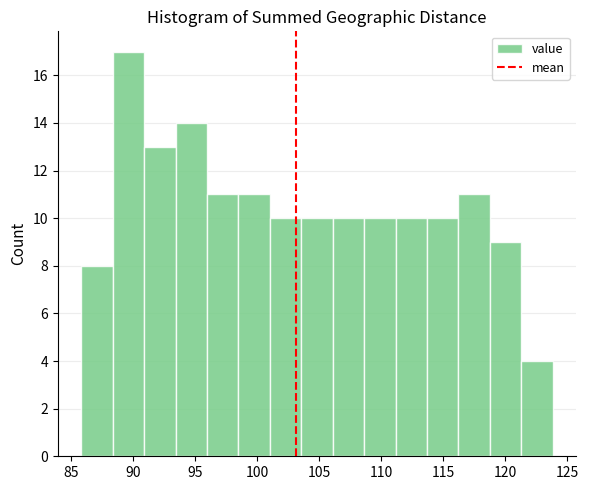

Over which range of the x-axis is the bar tallest?

88.5 to 91.0